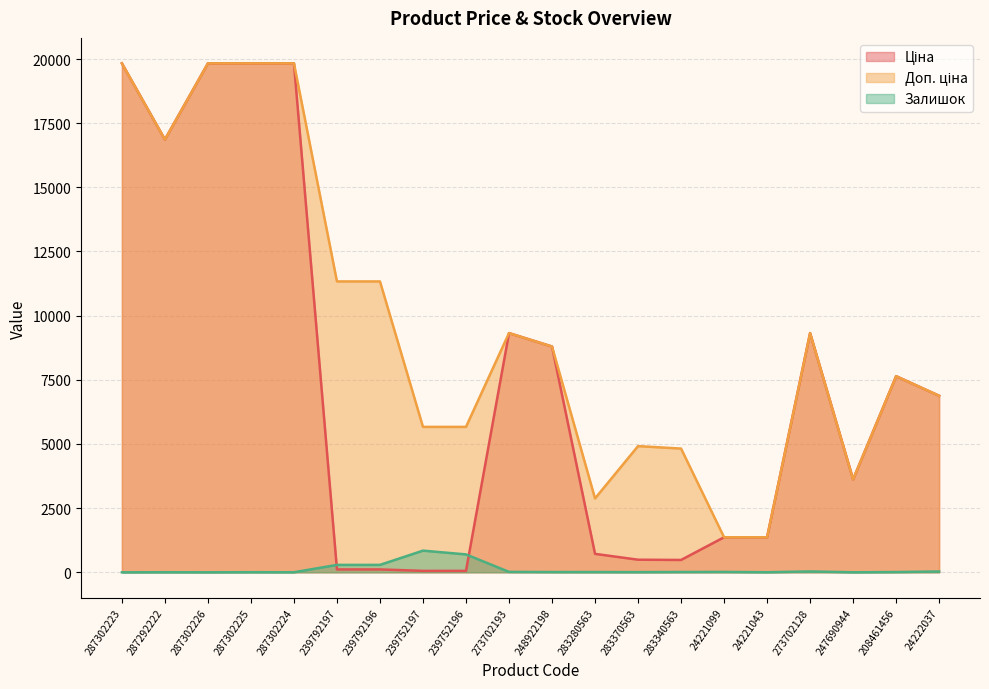

Rank the series at 283340563 from lowest to highest value.

Залишок, Ціна, Доп. ціна